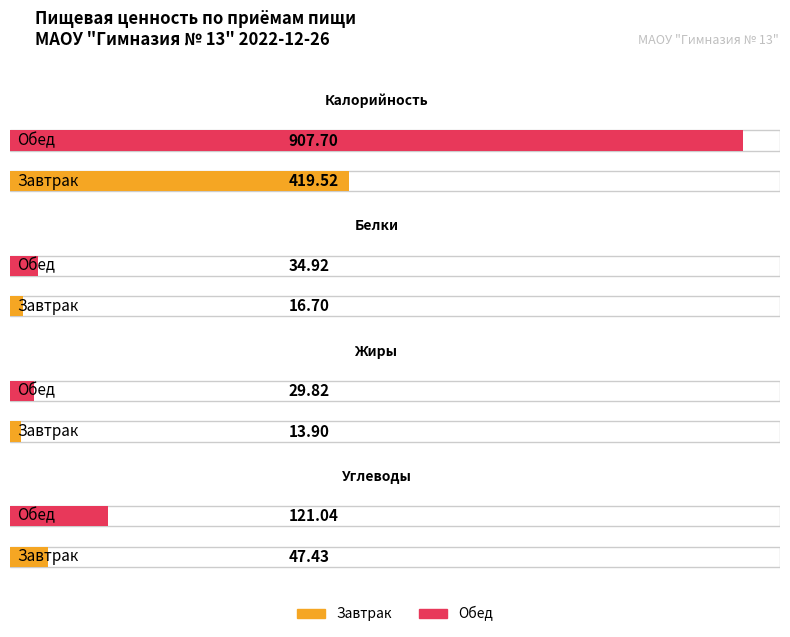

Reading left to right, extract all data points from this chart.

Завтрак: 419.5	16.7	13.9	47.4
Обед: 907.7	34.9	29.8	121.0